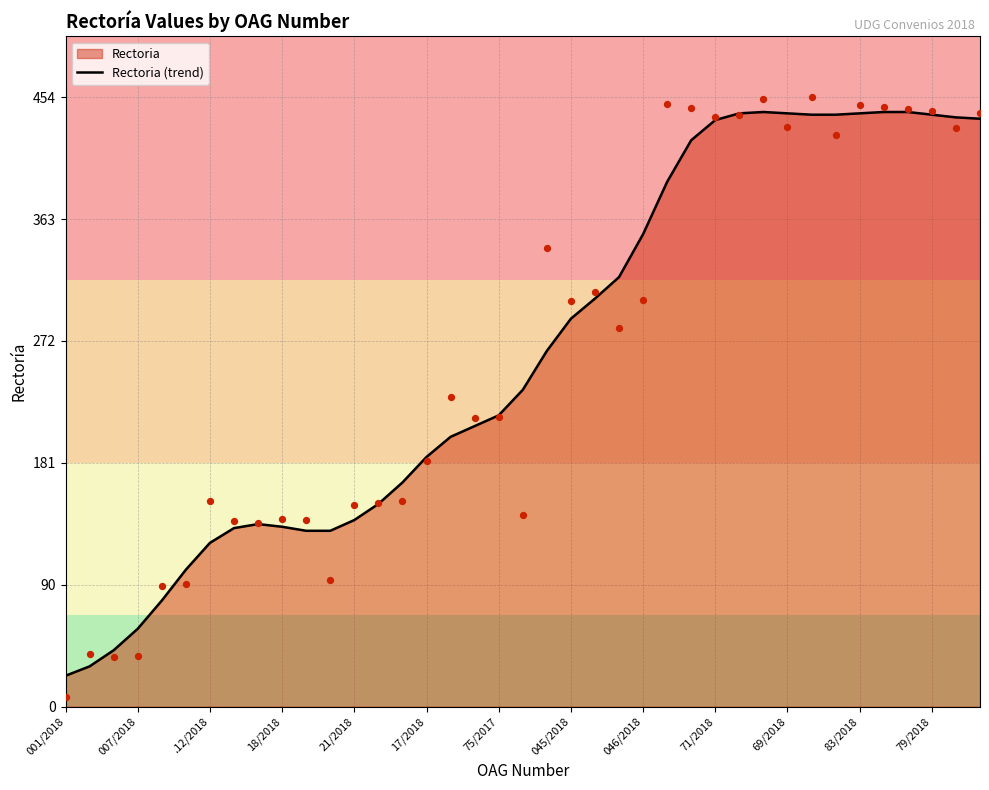

True or false: Rectoria (trend) has a value of 206 at .12/2018.

False